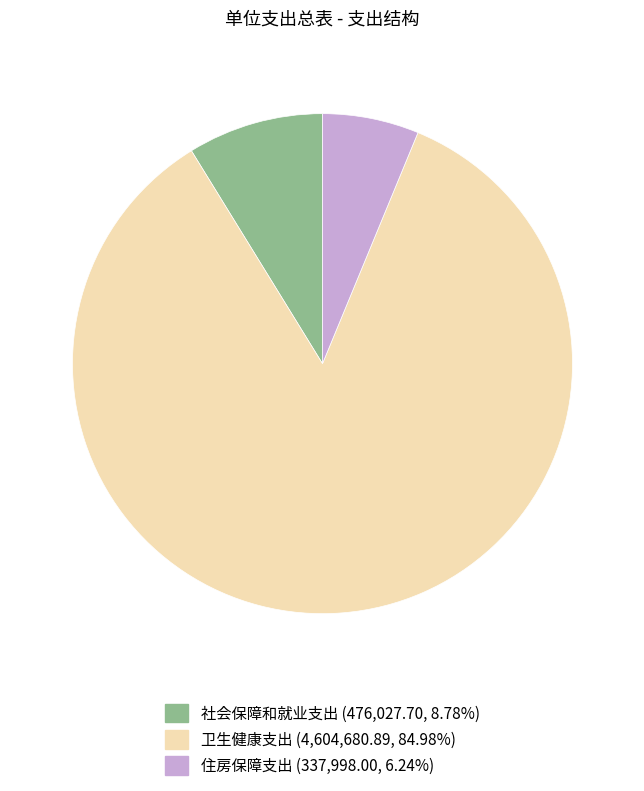

Does any single category account for the majority?

Yes